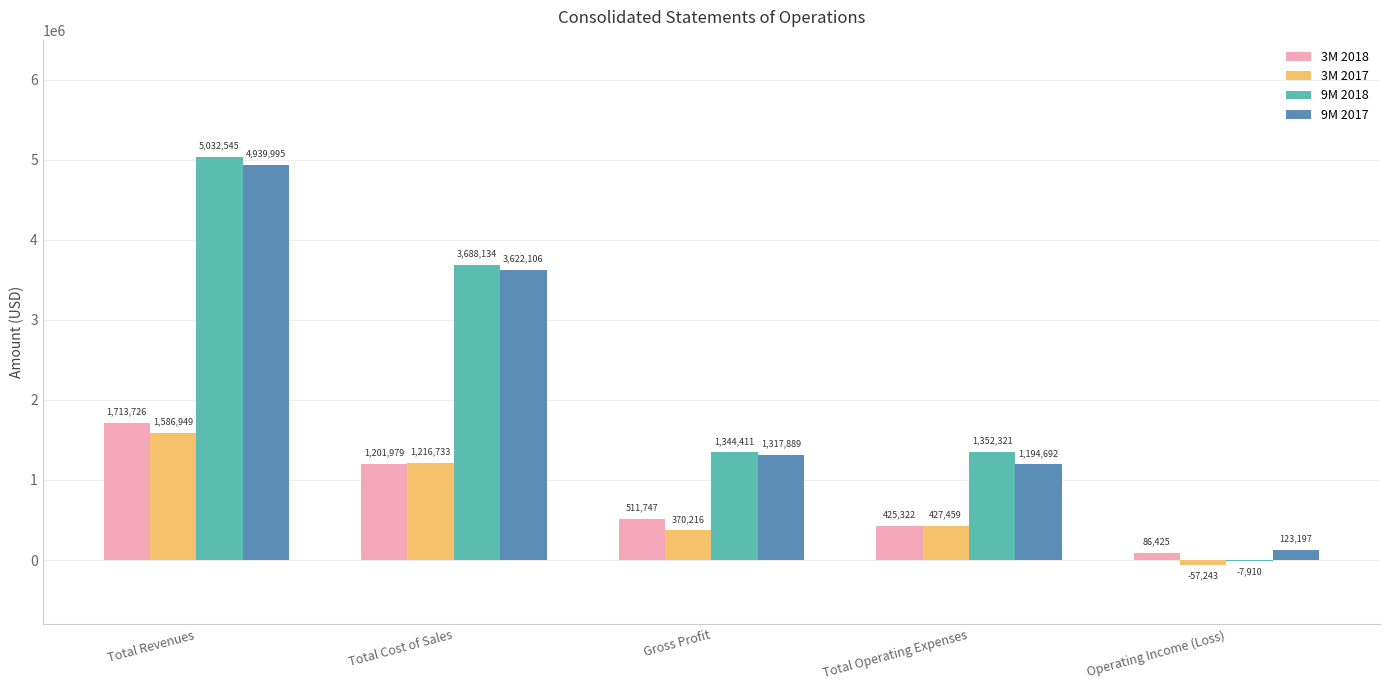

The value of 9M 2017 at Total Operating Expenses is 802490. True or false?

False